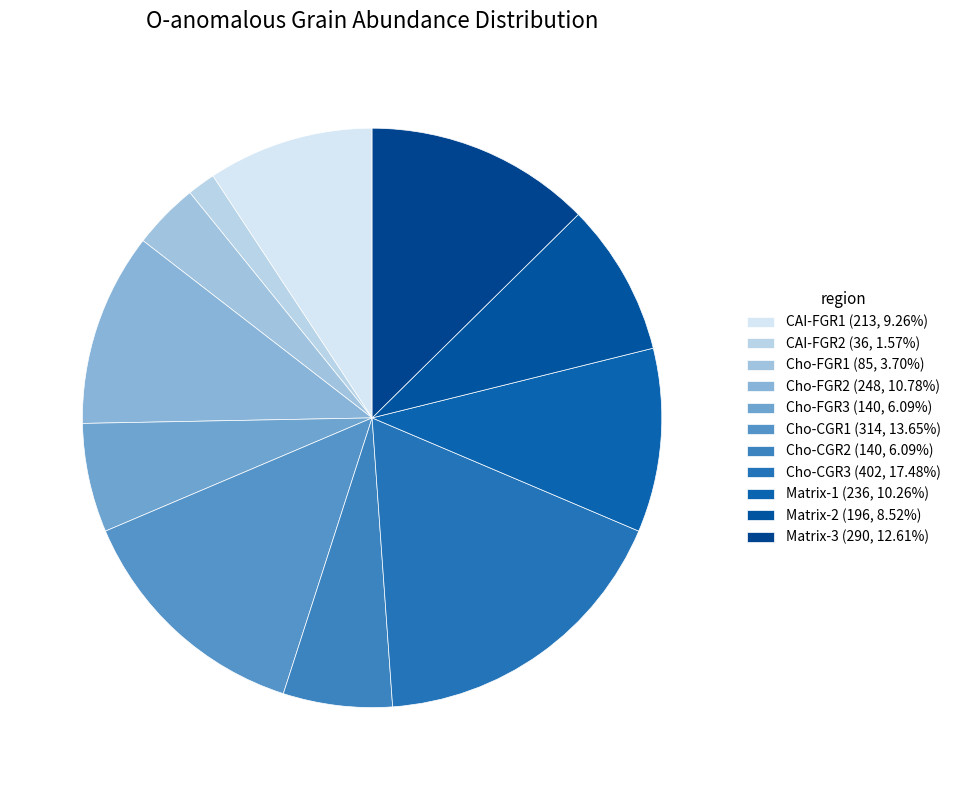

Is there a majority slice in this chart?

No